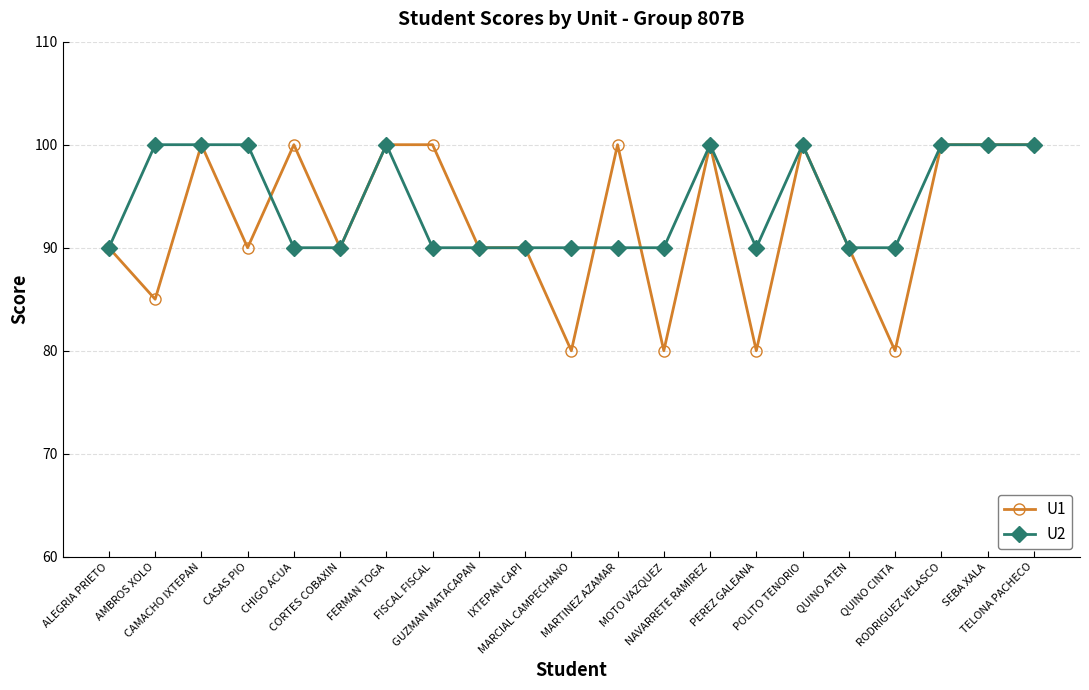

The U1 series shows 33 at QUINO ATEN. True or false?

False